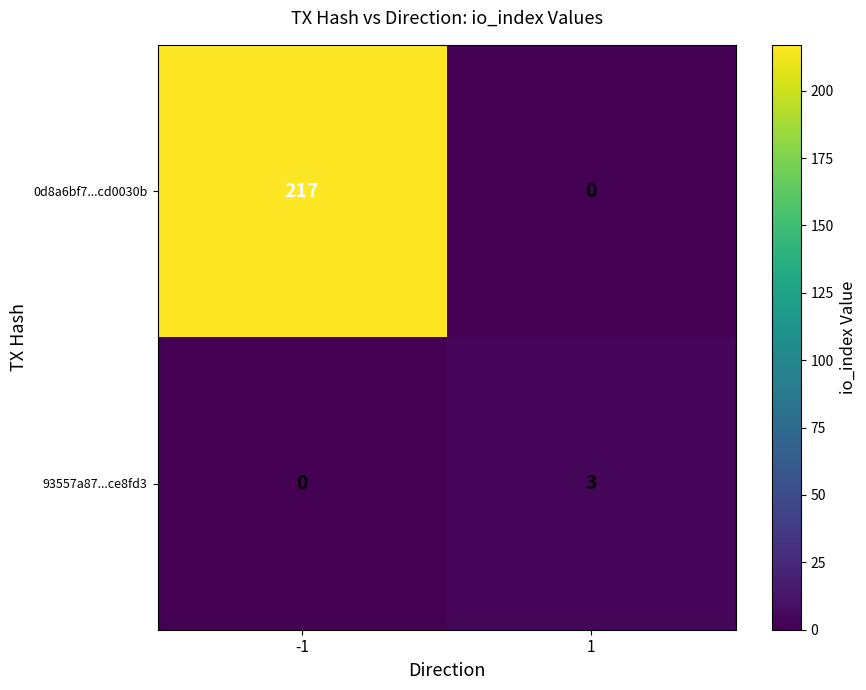

What is the greatest value displayed?

217